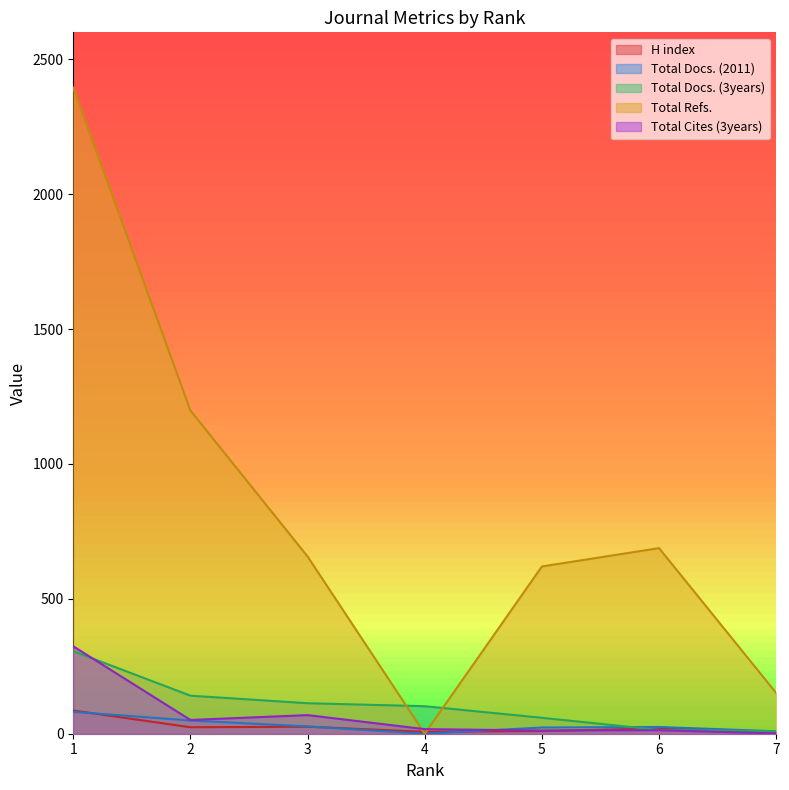

Reading left to right, list all the values displayed in this chart.

H index: 1=86	2=24	3=26	4=7	5=10	6=20	7=6
Total Docs. (2011): 1=81	2=49	3=27	4=0	5=23	6=25	7=9
Total Docs. (3years): 1=306	2=141	3=113	4=102	5=59	6=14	7=9
Total Refs.: 1=2395	2=1198	3=657	4=0	5=620	6=688	7=151
Total Cites (3years): 1=324	2=51	3=69	4=17	5=12	6=13	7=1